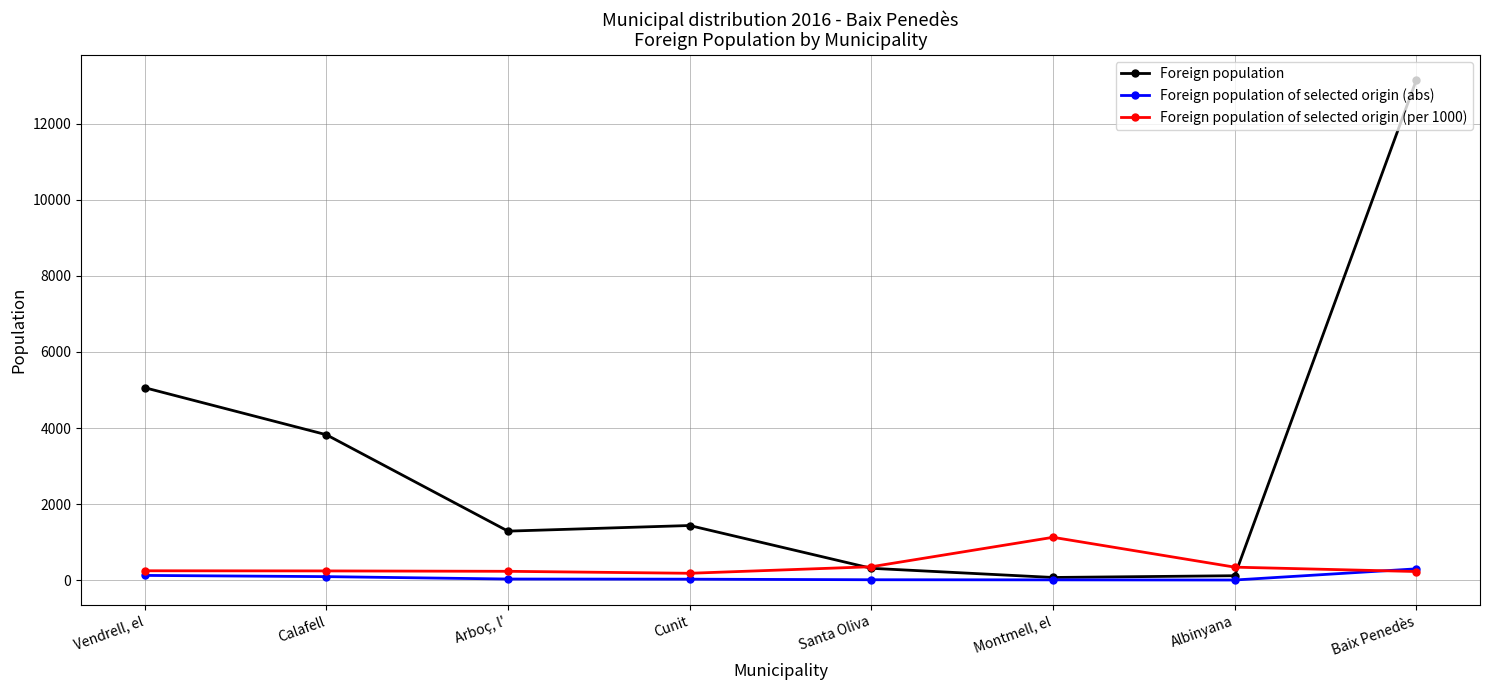

Rank the series by their maximum value, from lowest to highest.

Foreign population of selected origin (abs), Foreign population of selected origin (per 1000), Foreign population